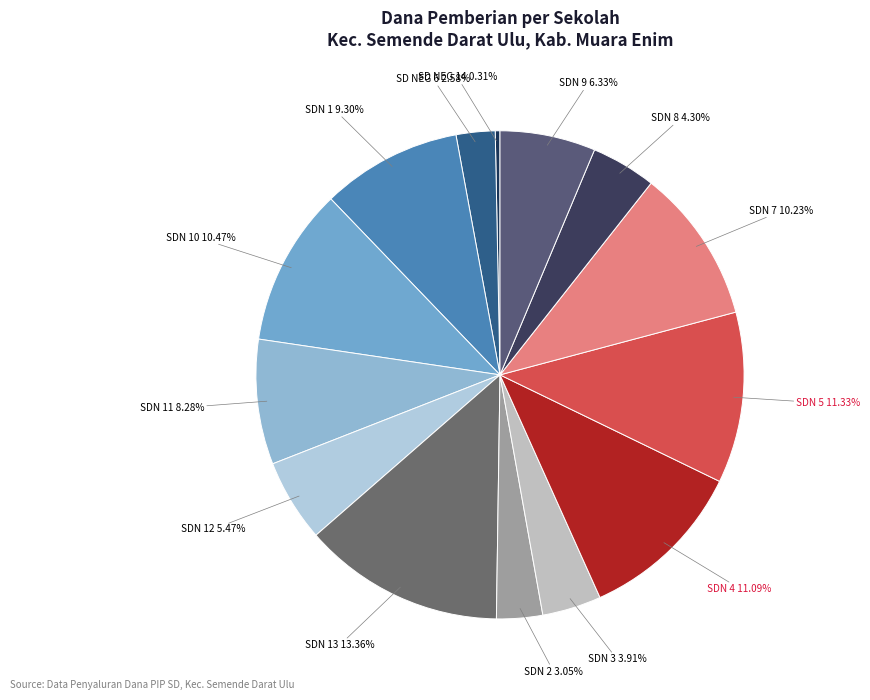

Count the number of slices in the pie.

14